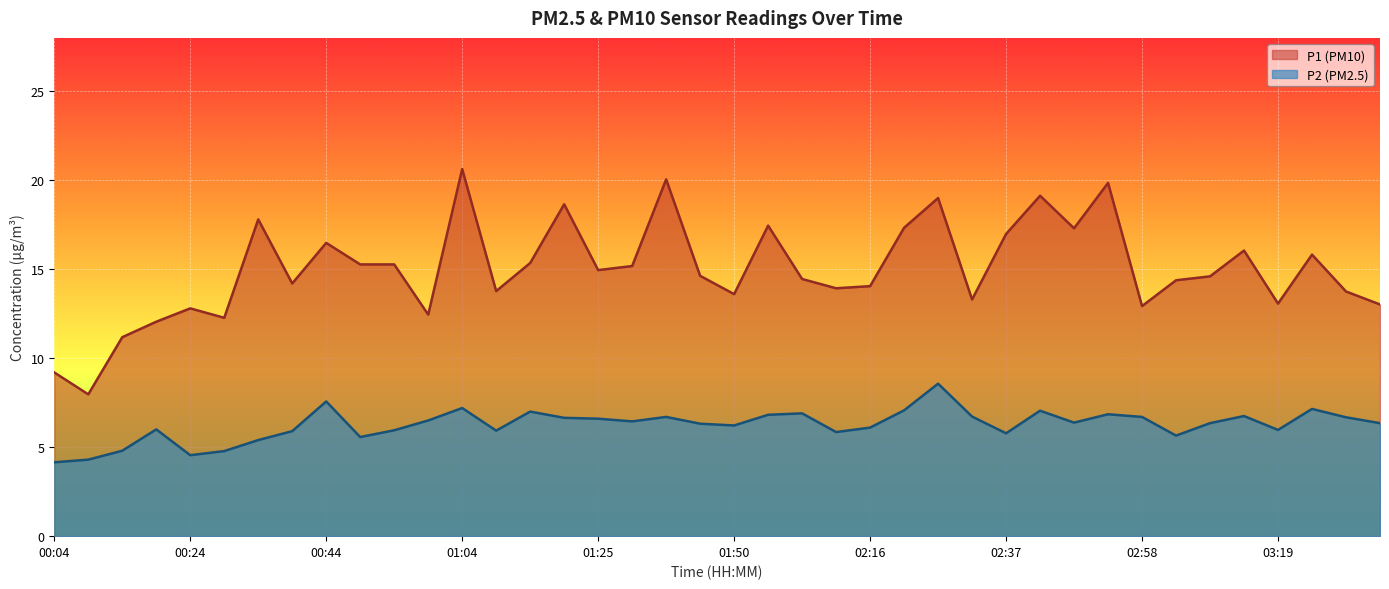

How many interior local valleys does the P1 series have?

12